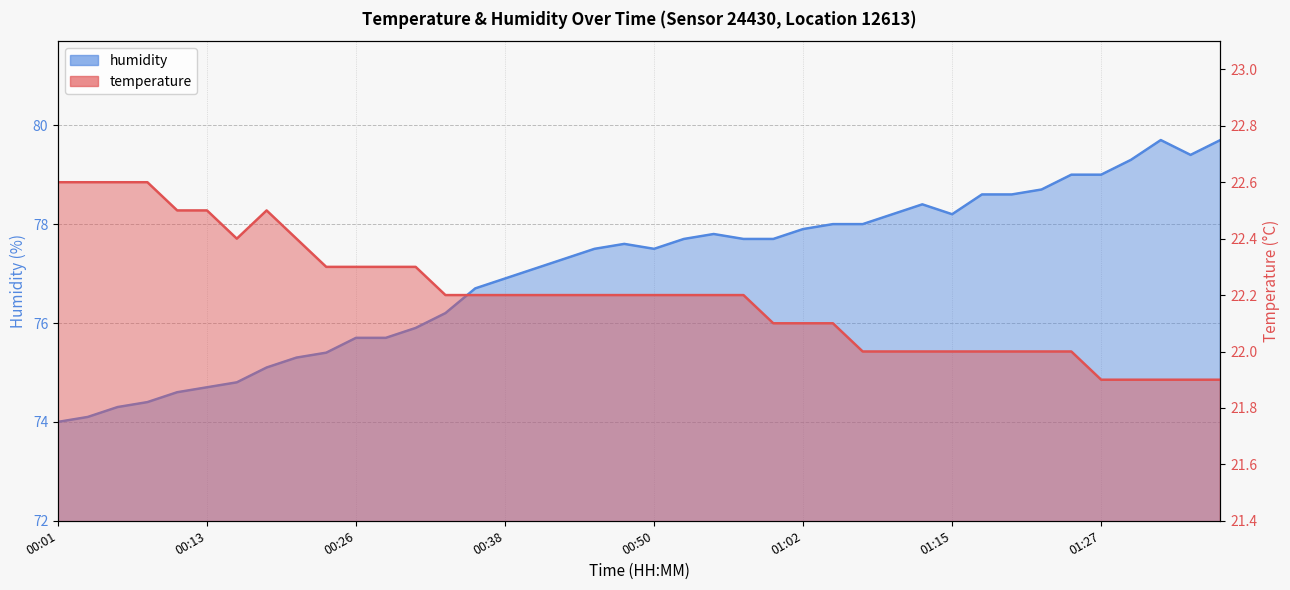

What is the difference between the temperature values at 01:07 and 00:43?

0.2